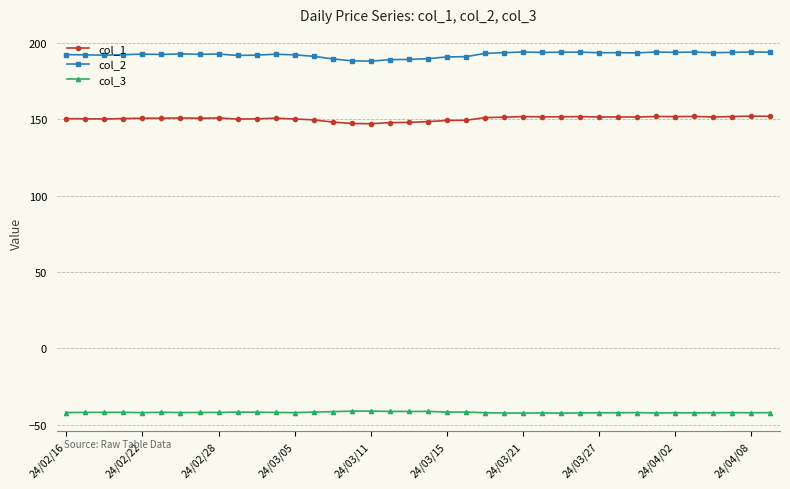

What is the difference between the second highest and second lowest values in the col_1 series?

4.7